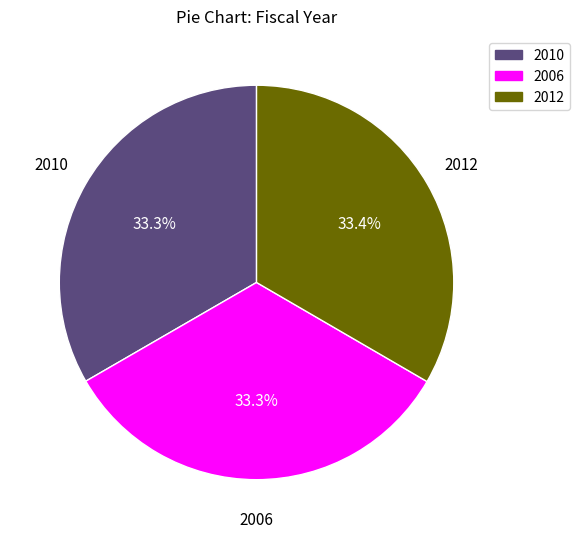

Is there any slice that represents more than half of the pie?

No